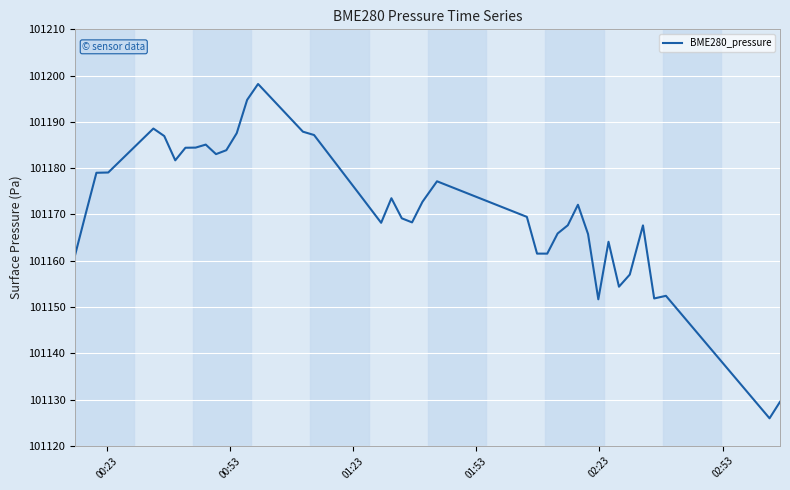

What is the smallest value displayed?

101125.9